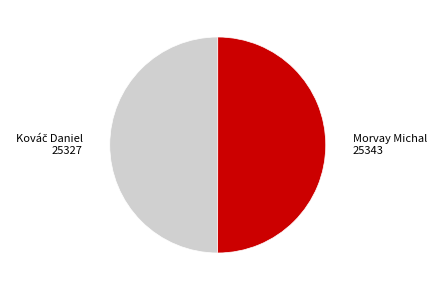

How many slices are in this pie chart?

2